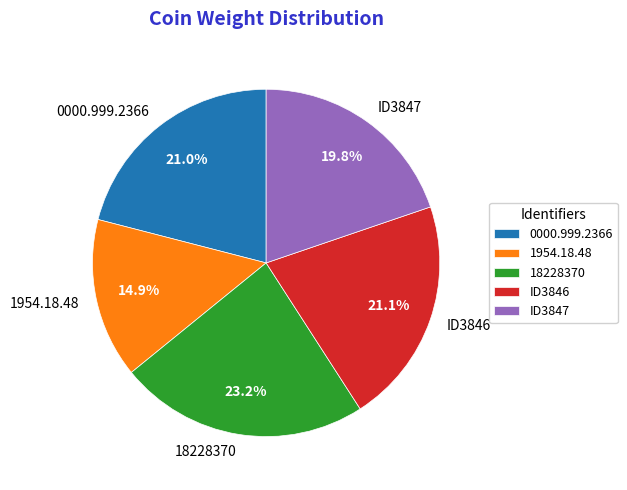

Count the number of slices in the pie.

5